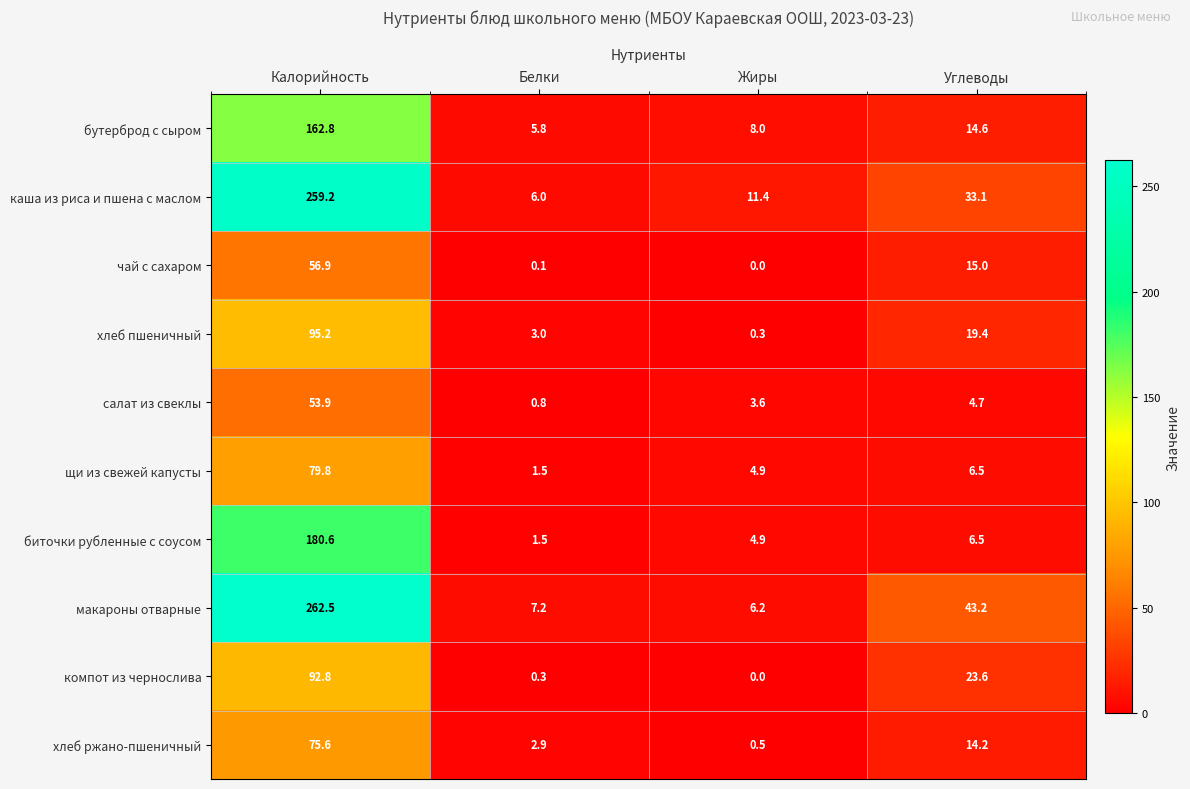

The value of салат из свеклы at Белки is 0.8. True or false?

True